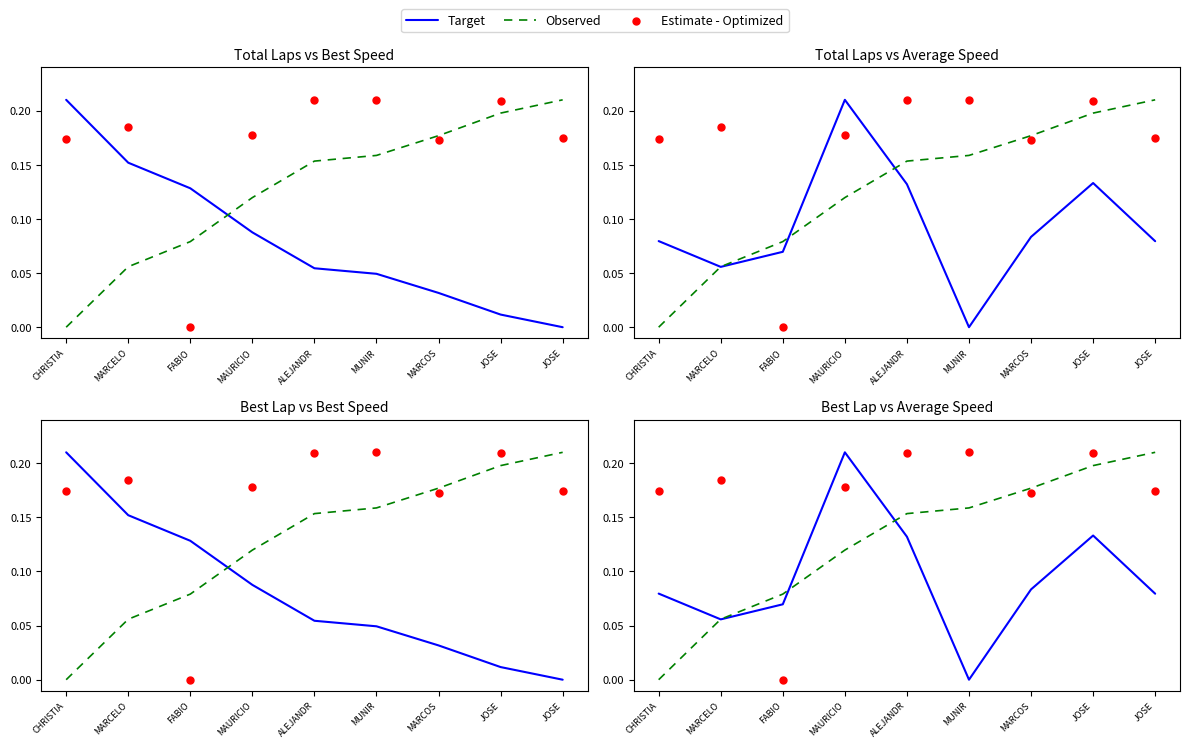

What is the total value across all series at MAURICIO?

0.5